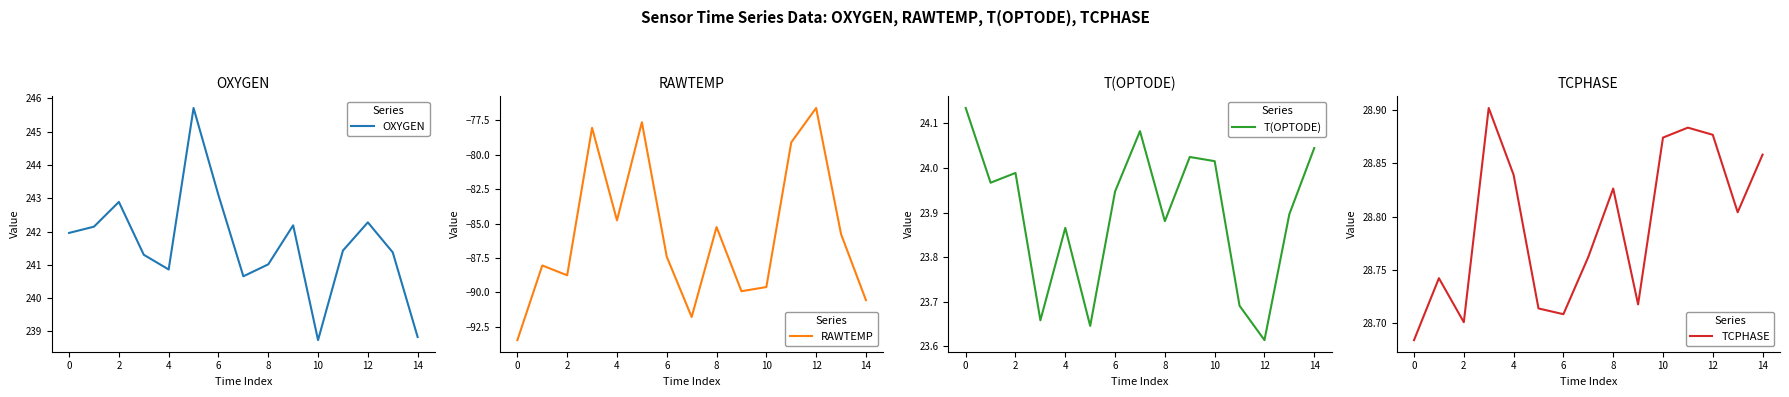

Which category has the highest value in the T(OPTODE) series?

0